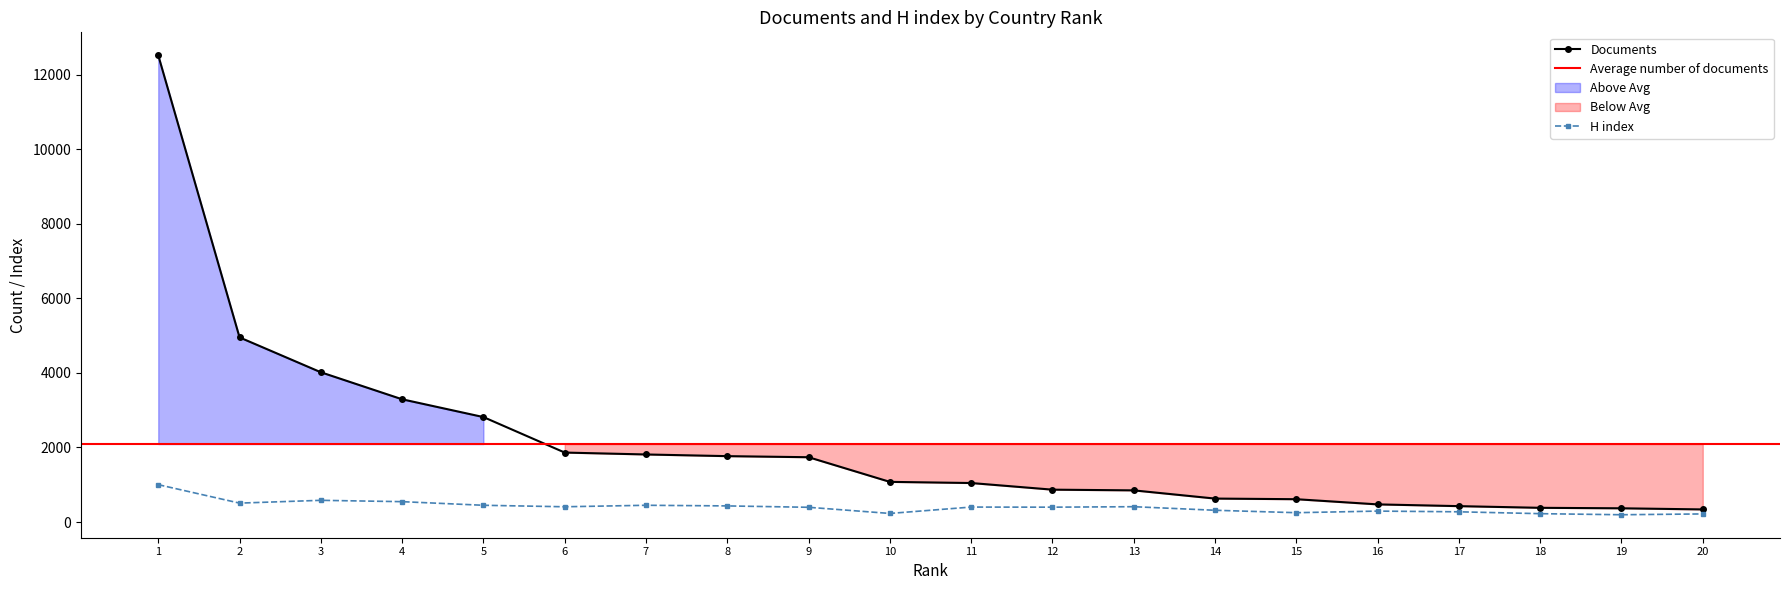

The value of Documents at 7 is 1813. True or false?

True